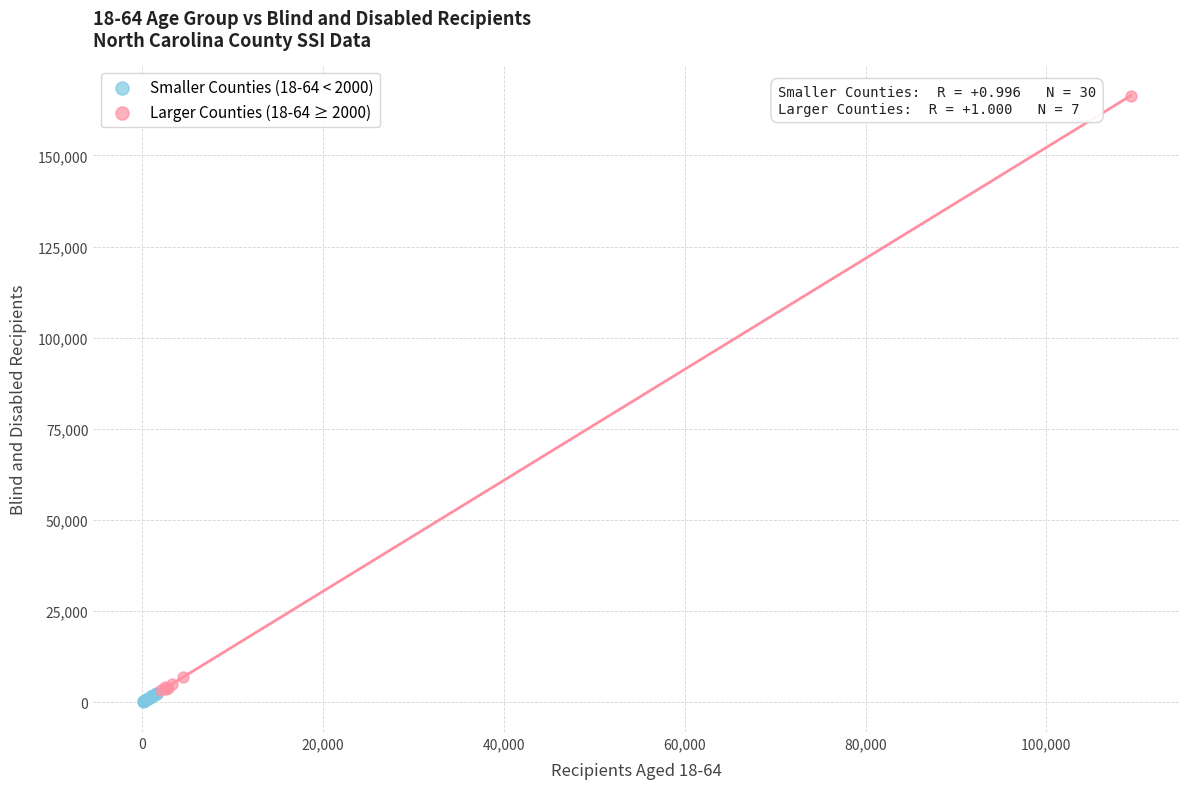

Which series reaches the maximum Y coordinate?

Larger Counties (18-64 ≥ 2000)